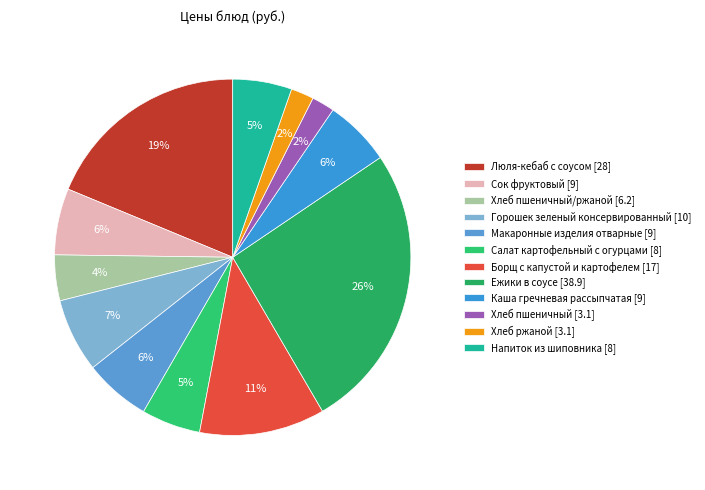

How many slices are in this pie chart?

12